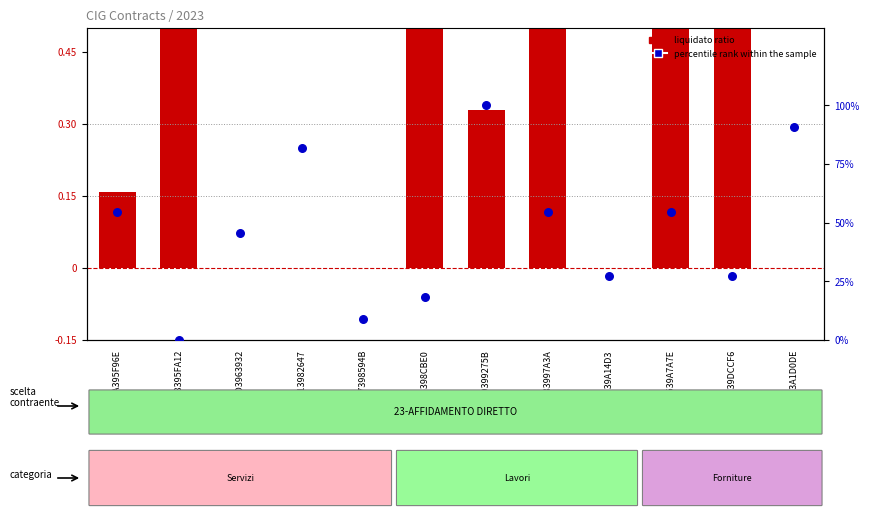

Which series has the largest total across all categories?

percentile rank within the sample